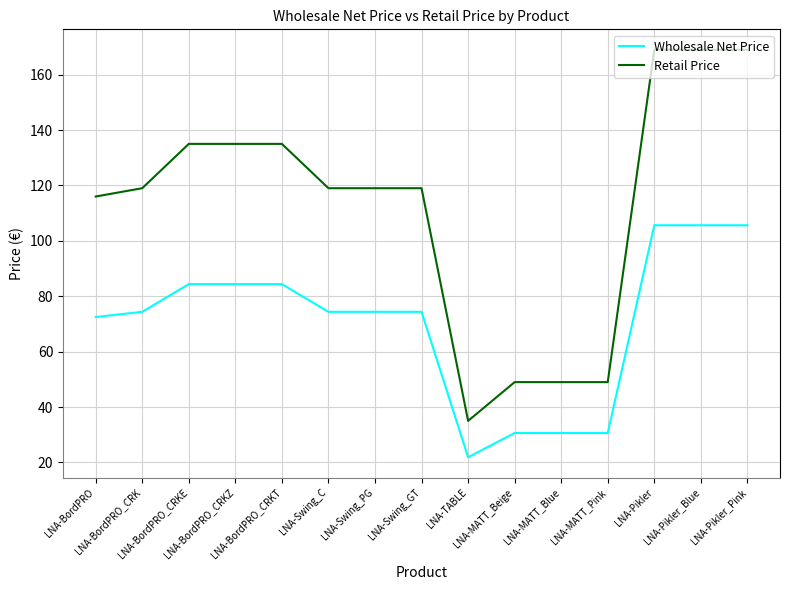

True or false: Retail Price has a value of 169.0 at LNA-Pikler.

True